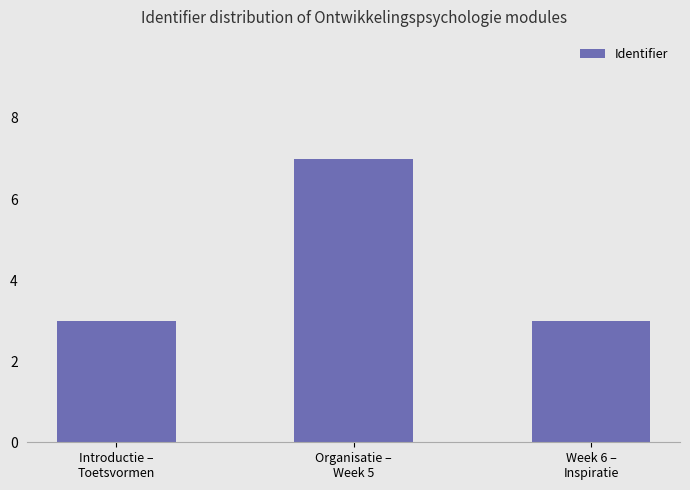

What is the average value?

4